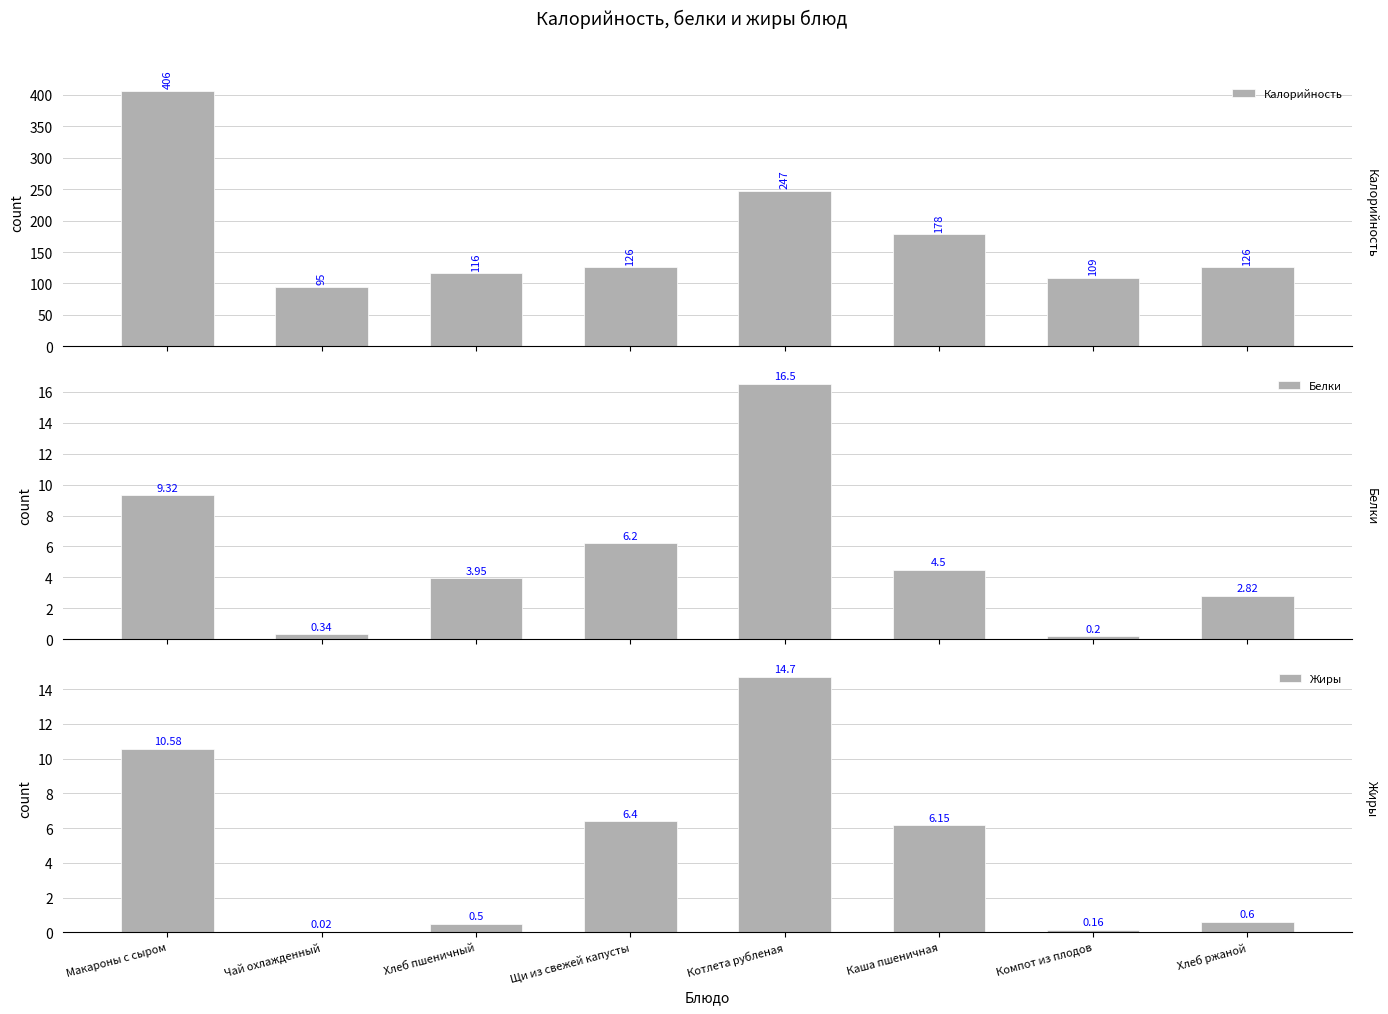

The Жиры series shows 0.2 at Компот из плодов. True or false?

False